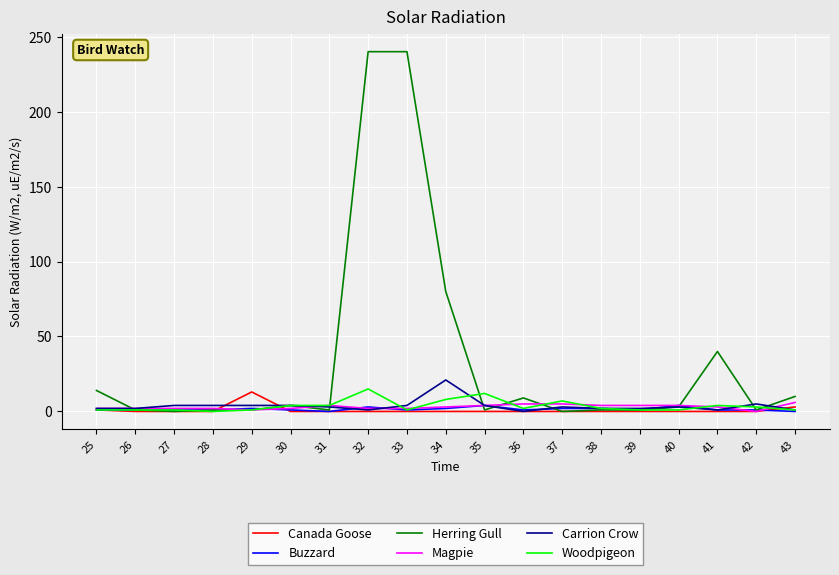

What is the greatest value displayed?

240